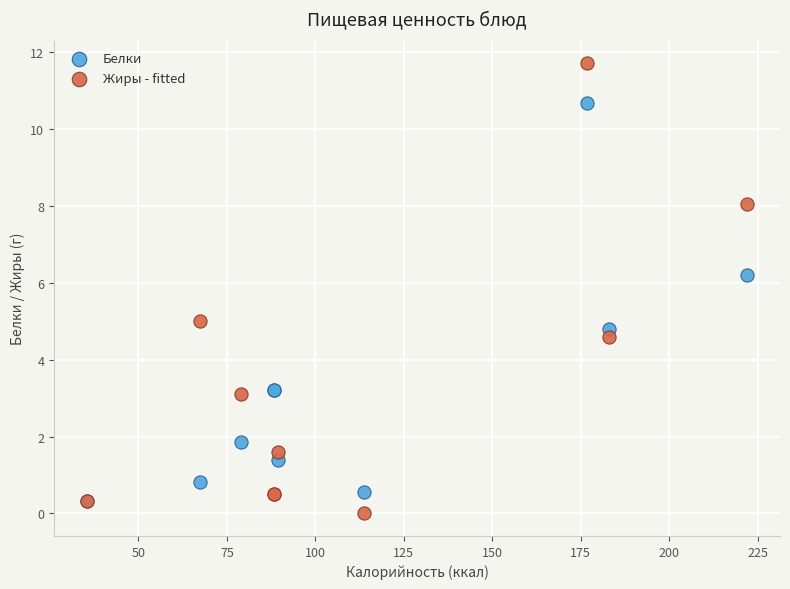

What are all the series names shown in the legend?

Белки, Жиры - fitted